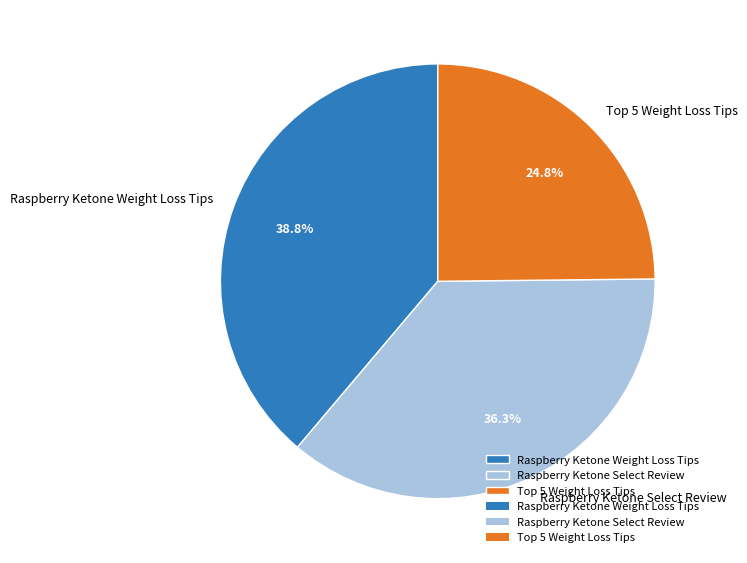

Count the number of slices in the pie.

3